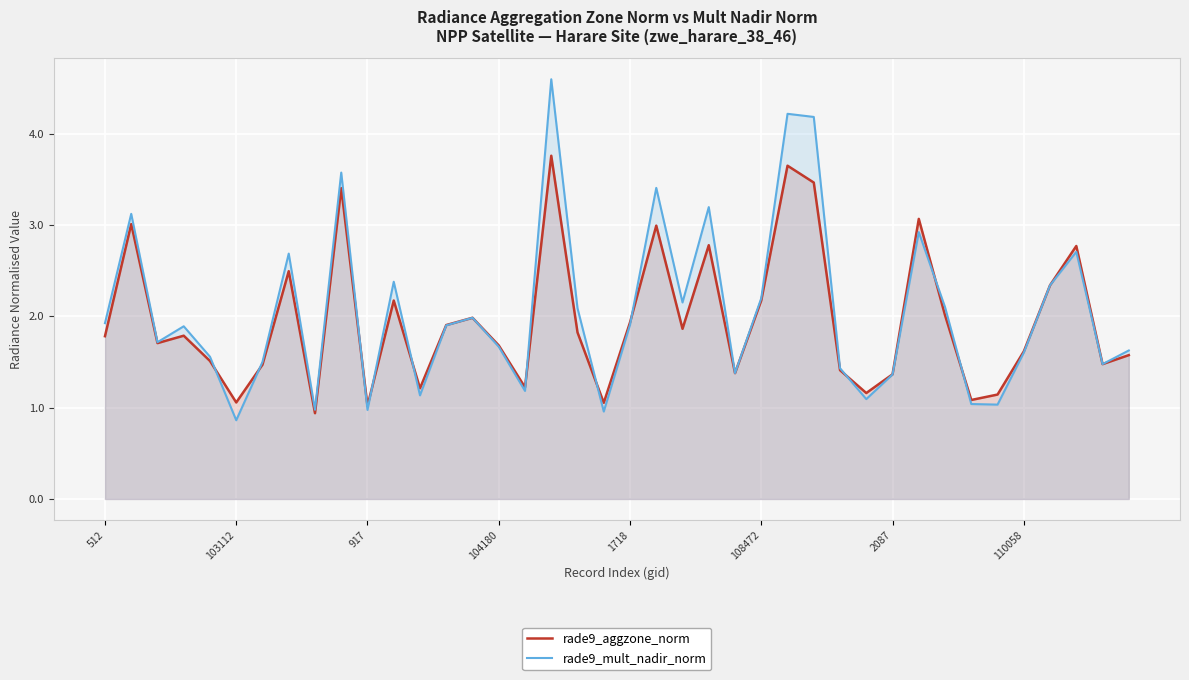

Where does the rade9_aggzone_norm series first go above 1?

512